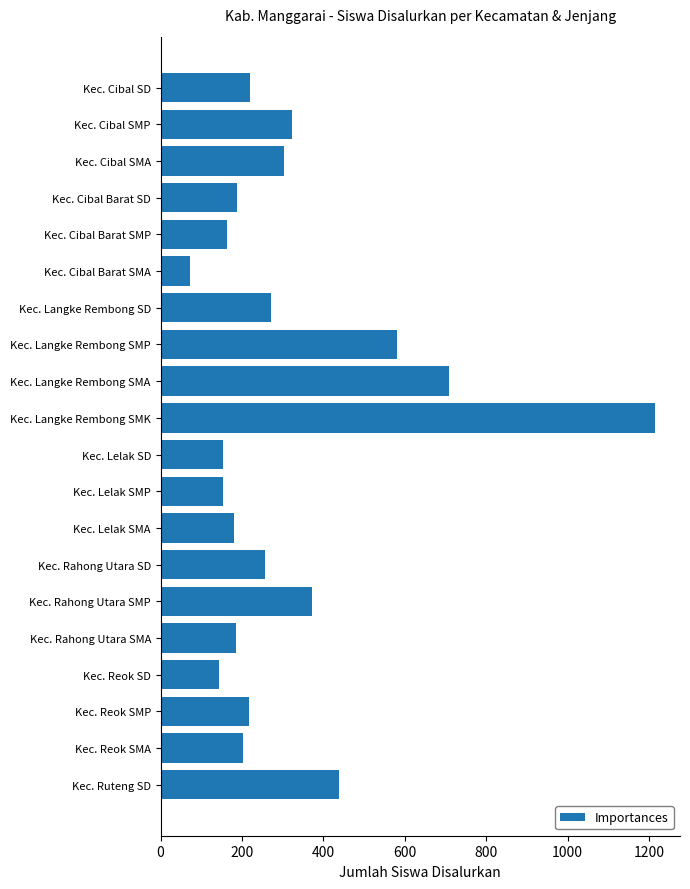

What is the difference between the values at Kec. Reok SMA and Kec. Ruteng SD?

237